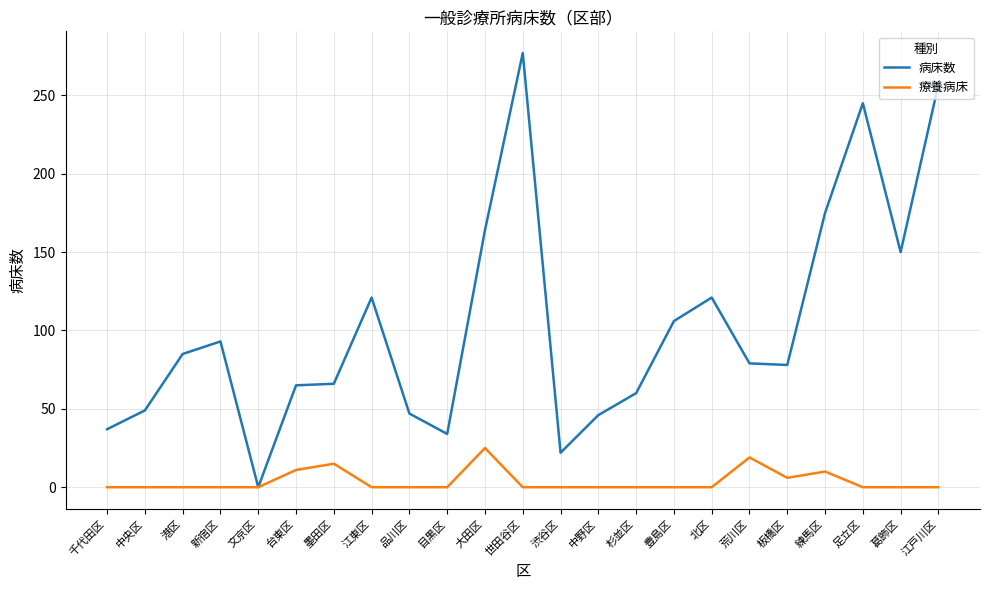

Between 中野区 and 板橋区, which series saw the biggest shift?

病床数